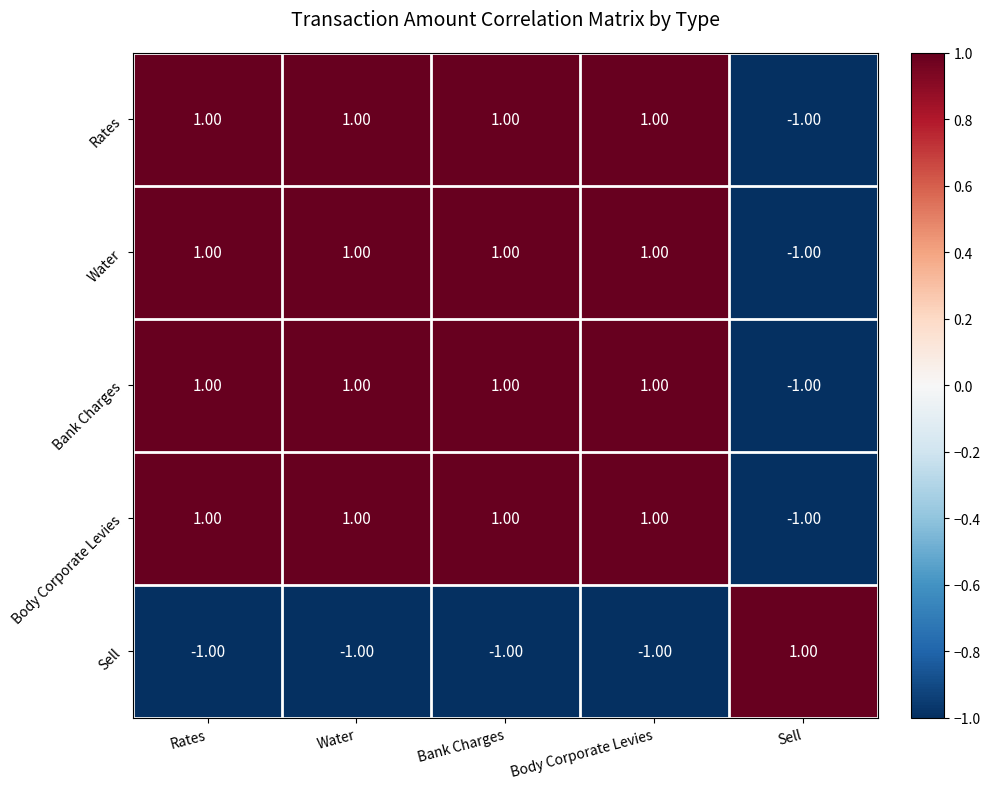

At how many categories does at least one series exceed 0?

5